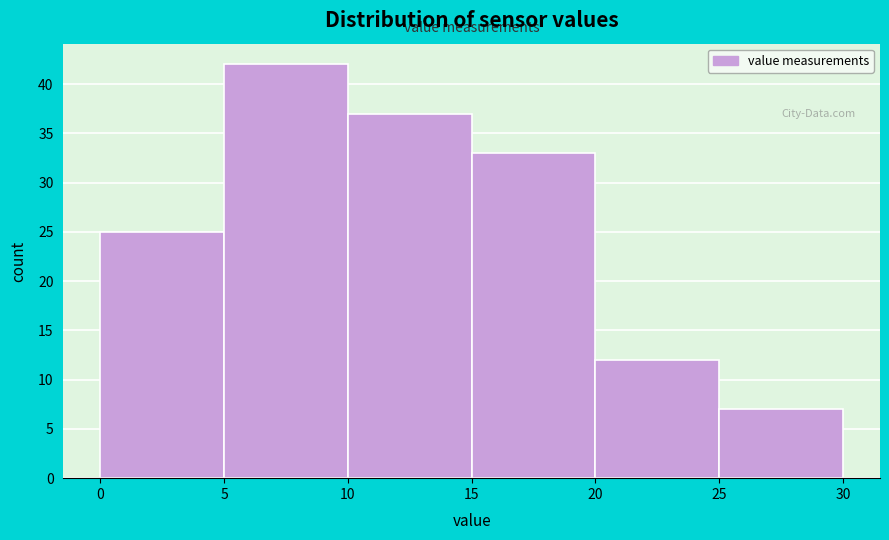

Reading left to right, list every bar in this chart as the range it spans on the x-axis followed by its height. The values are not printed on the chart, so give them approximately, as read against the axis.

0 to 5: 25
5 to 10: 42
10 to 15: 37
15 to 20: 33
20 to 25: 12
25 to 30: 7